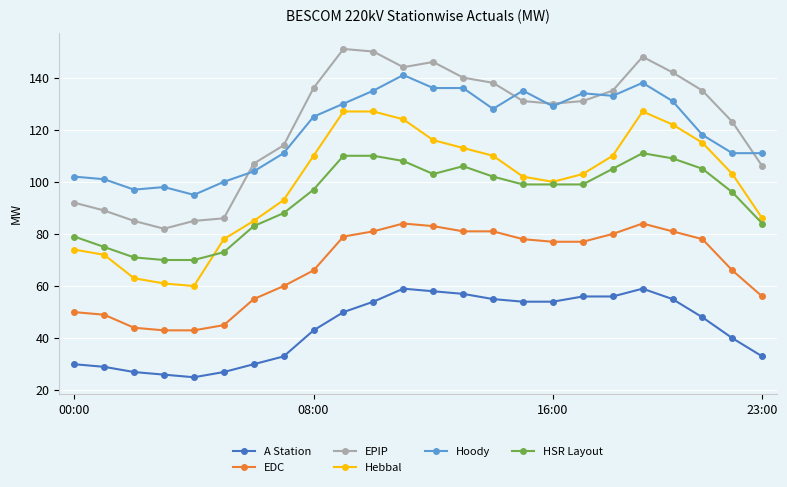

True or false: EPIP has more than 1 interior local peaks.

True